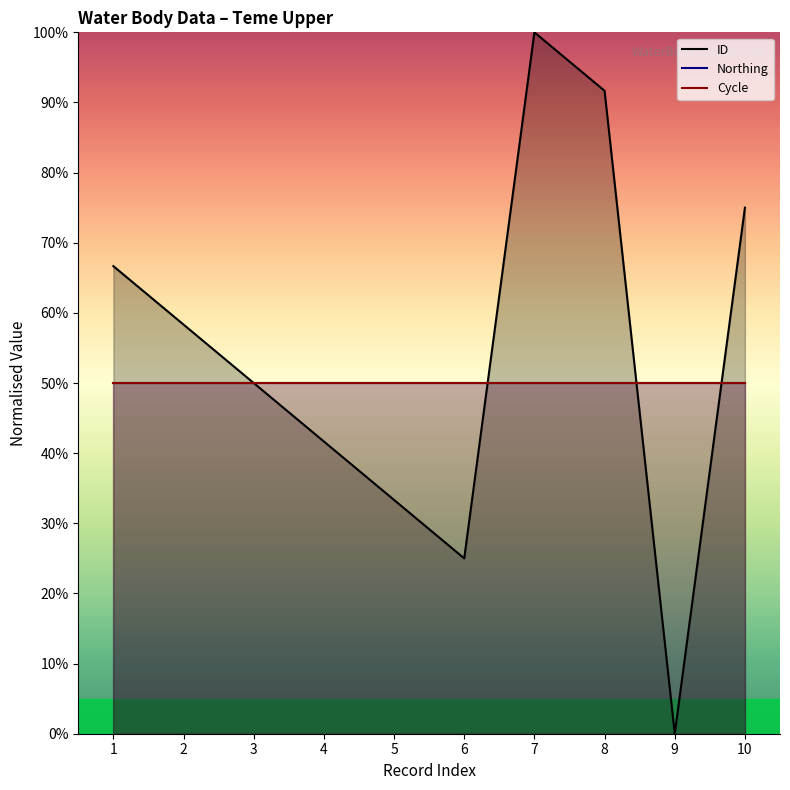

The value of Northing at 10 is 65.6. True or false?

False